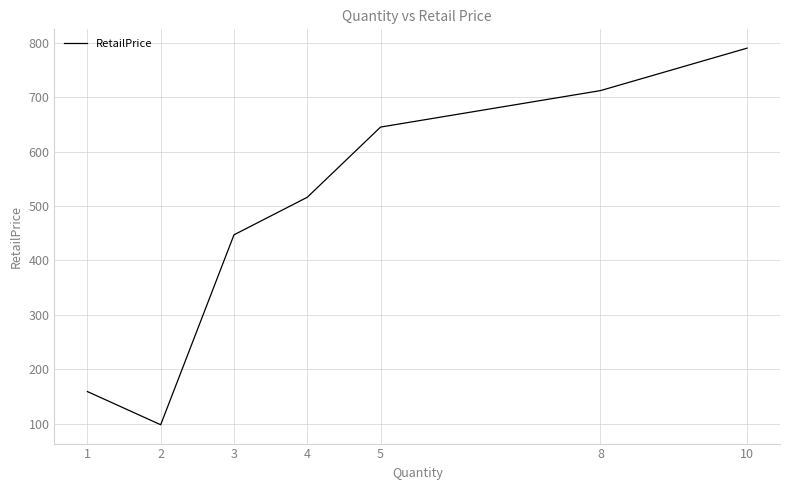

What is the value of the 4th point from the left?

516